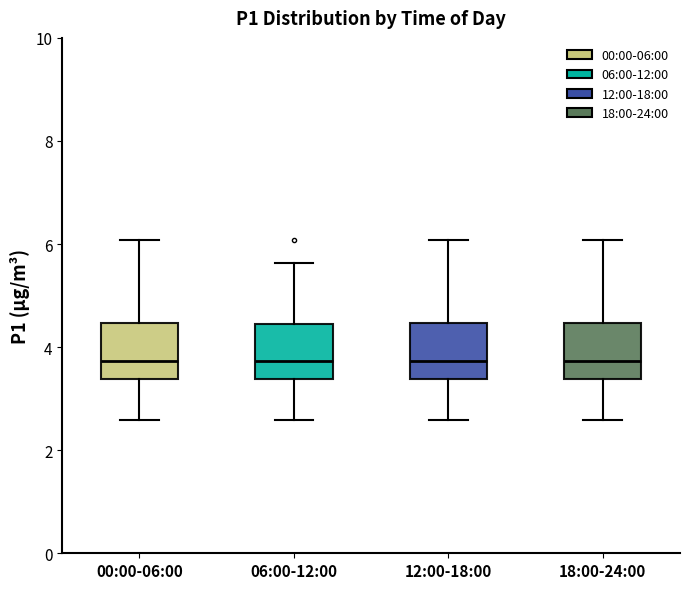

Reading left to right, transcribe this box plot: for each box, give where its median line is, the range the box spans, and where its two whiskers end, as read against the y-axis. The values are not printed on the chart, so give them approximately, as read against the axis.

00:00-06:00: median 3.8, box 3.4 to 4.4, whiskers 2.6 to 6.0
06:00-12:00: median 3.8, box 3.4 to 4.4, whiskers 2.6 to 5.6
12:00-18:00: median 3.8, box 3.4 to 4.4, whiskers 2.6 to 6.0
18:00-24:00: median 3.8, box 3.4 to 4.4, whiskers 2.6 to 6.0